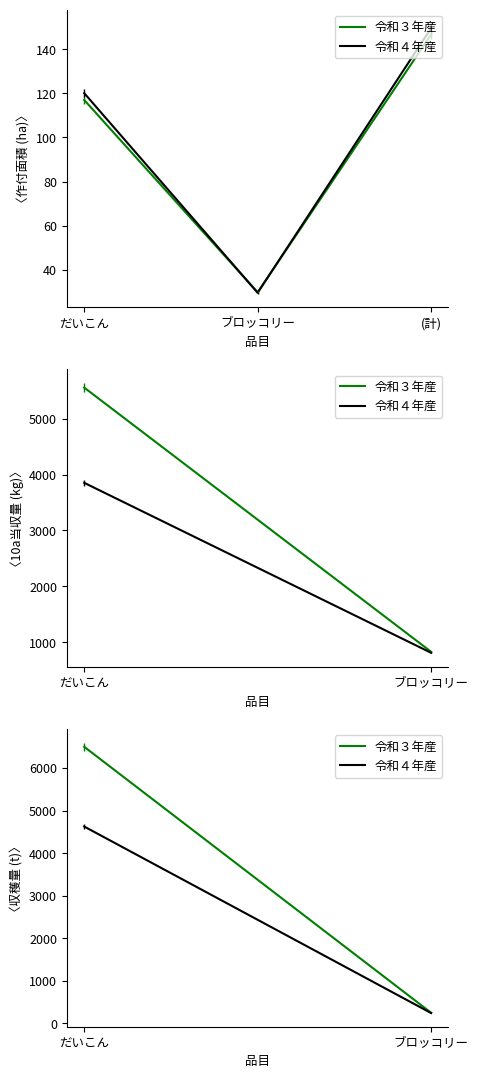

List the labels in order of 令和３年産 value, largest first.

(計), だいこん, ブロッコリー